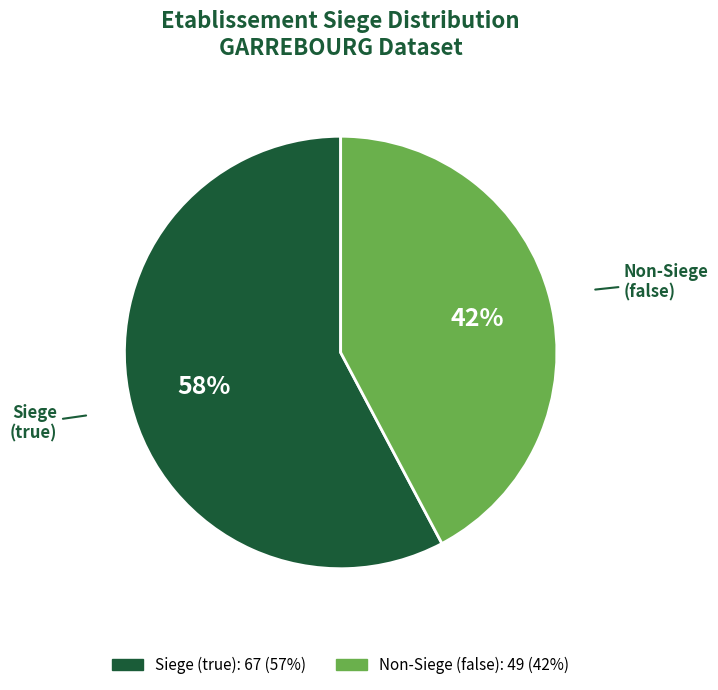

To the nearest percent, what is the difference between the largest and smallest slice percentages?

16%